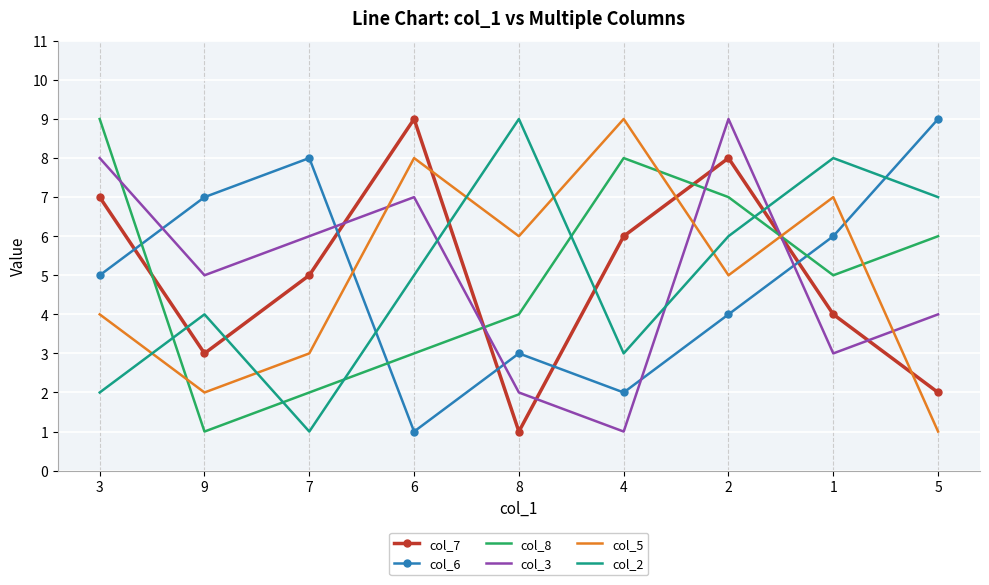

At which category does col_5 reach its first local peak?

6